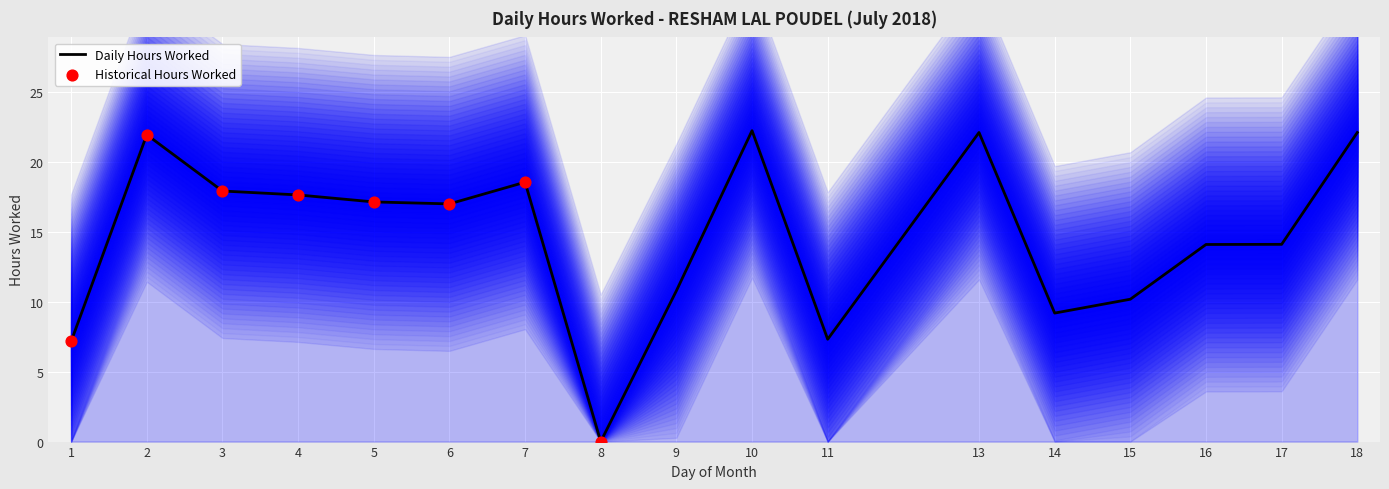

Between 16 and 13, which is larger?

13